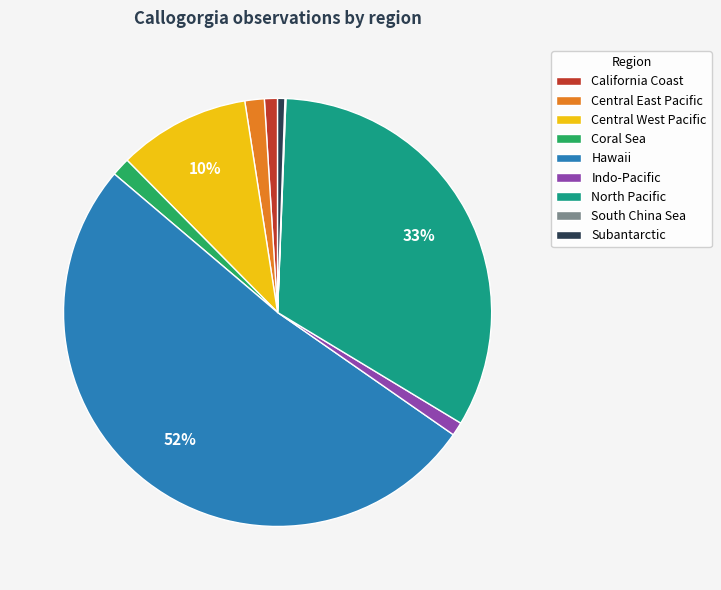

Which has a higher value, Central West Pacific or California Coast?

Central West Pacific